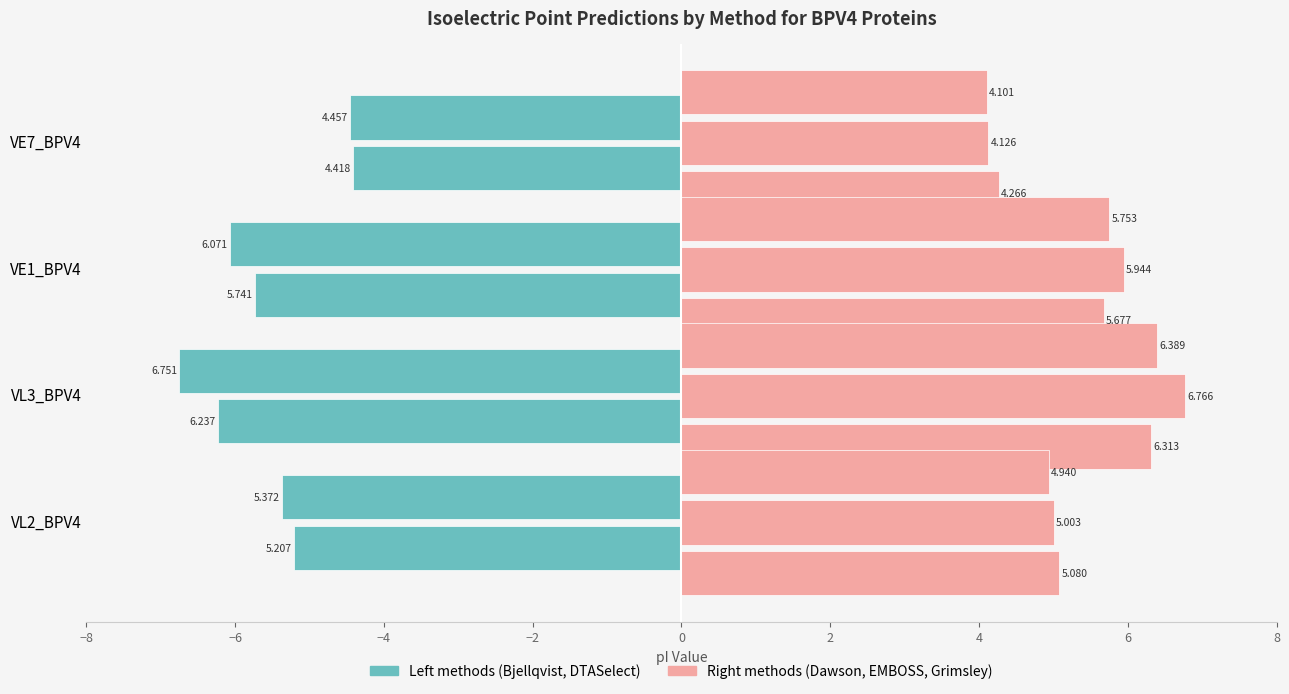

Reading left to right, what are all the values shown in this chart?

Bjellqvist: -5.2	-6.2	-5.7	-4.4
Dawson: 5.1	6.3	5.7	4.3